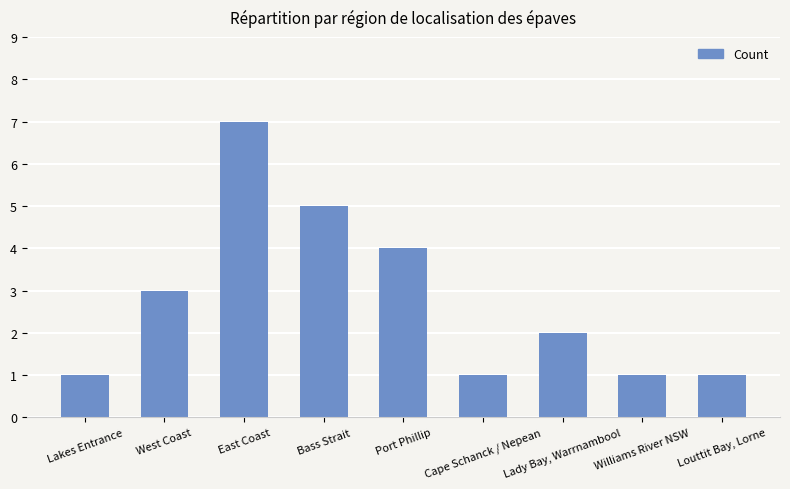

True or false: the data shows 1 at Cape Schanck / Nepean.

True